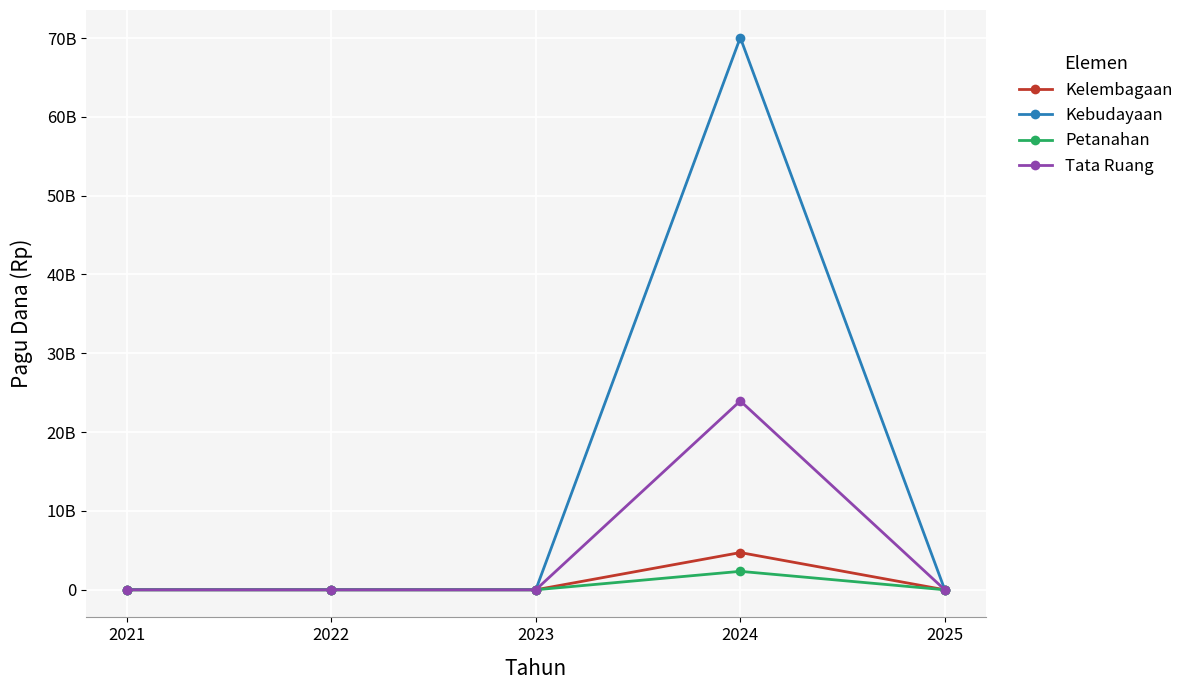

Does the chart have visible grid lines?

Yes